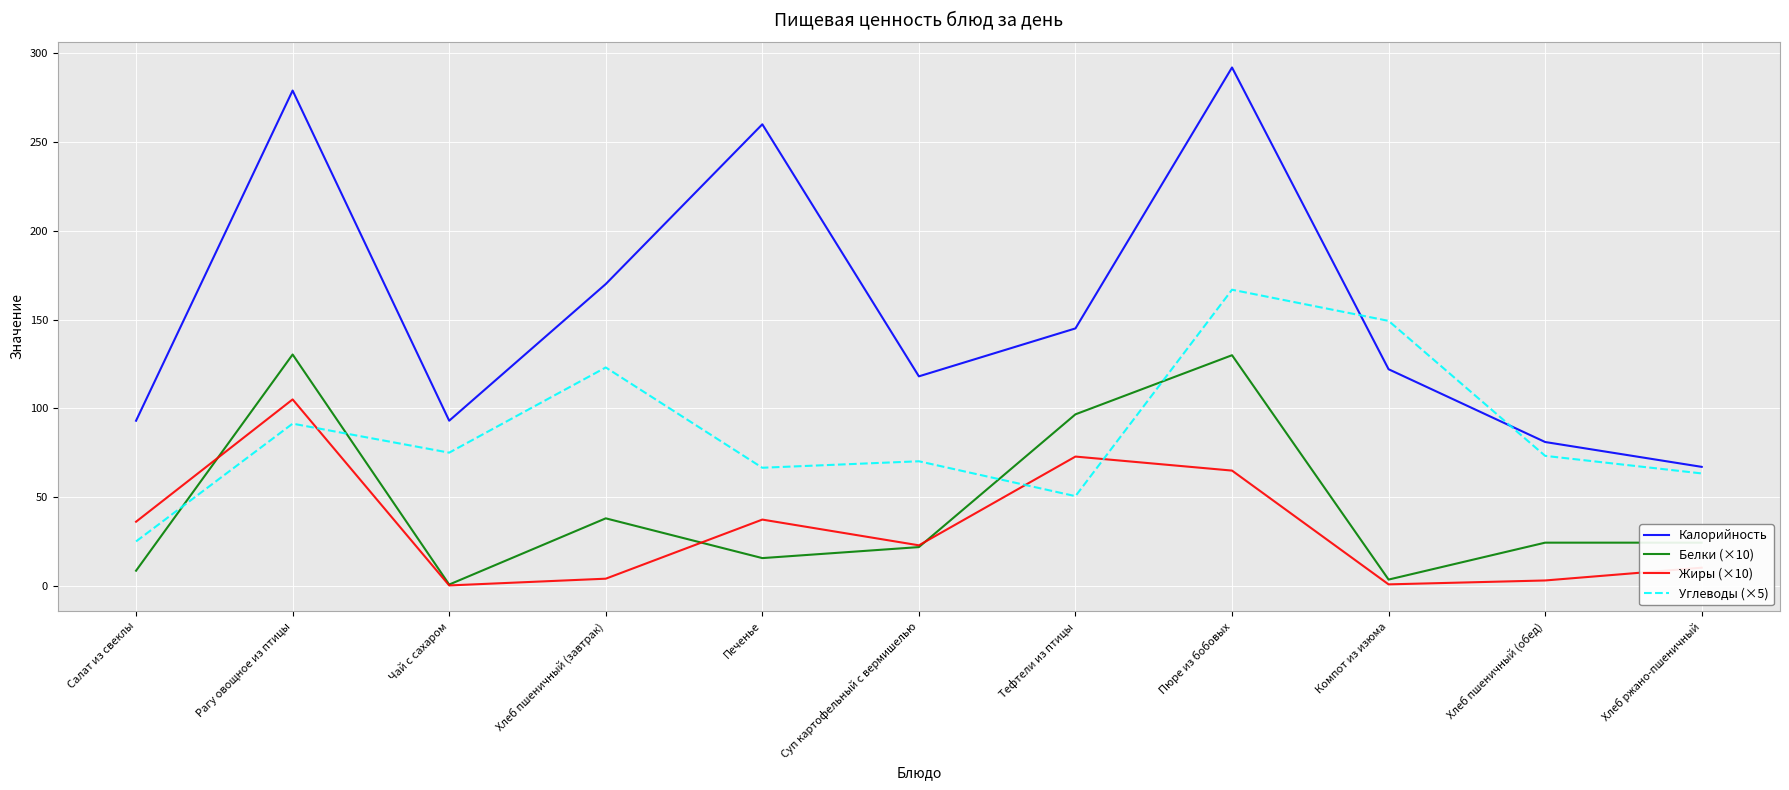

What is the maximum value for Углеводы (×5)?

166.8